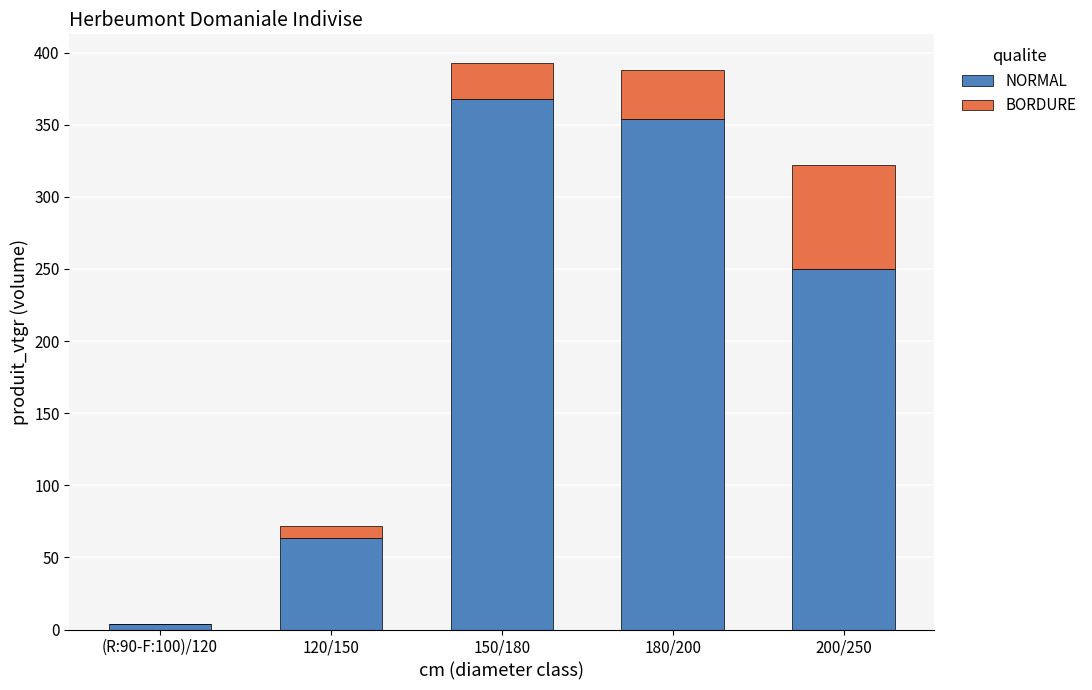

What is the highest value of the NORMAL series?

368.0